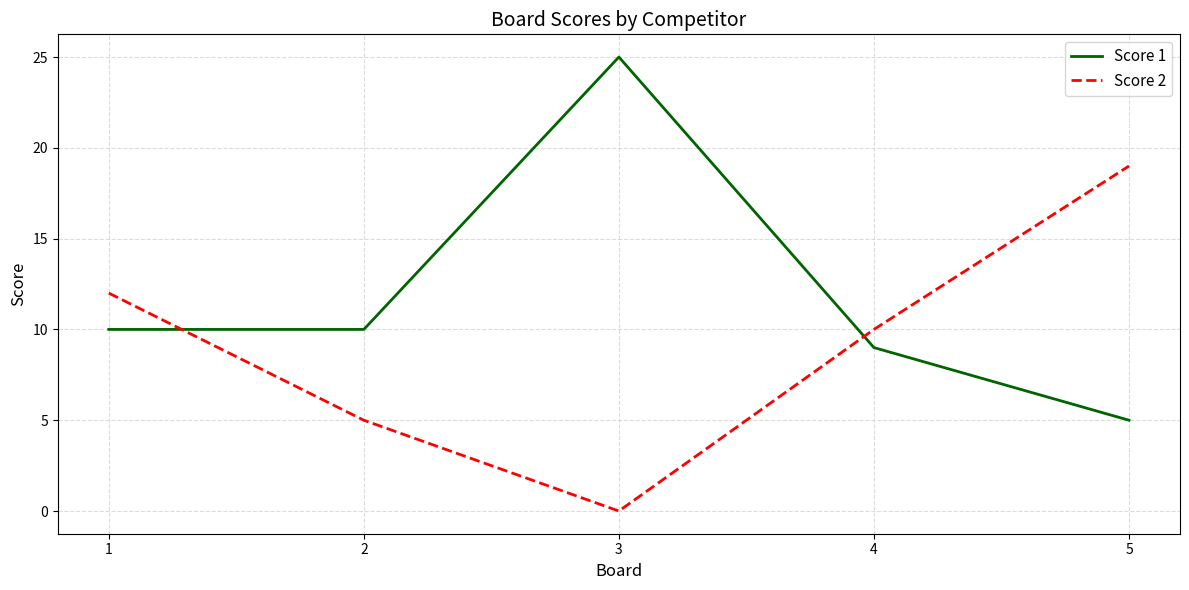

Is the value of Score 1 at 1 greater than the value of Score 2 at 3?

Yes